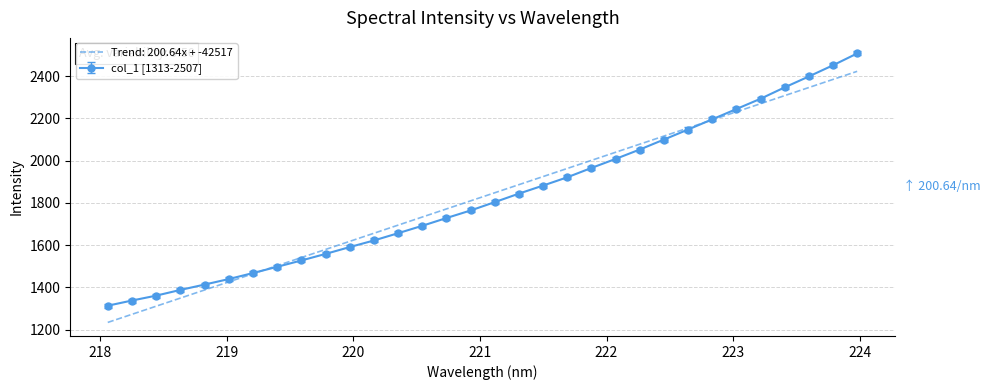

List the series in order of their peak value, lowest first.

Trend: 200.64x + -42517, col_1 [1313-2507]